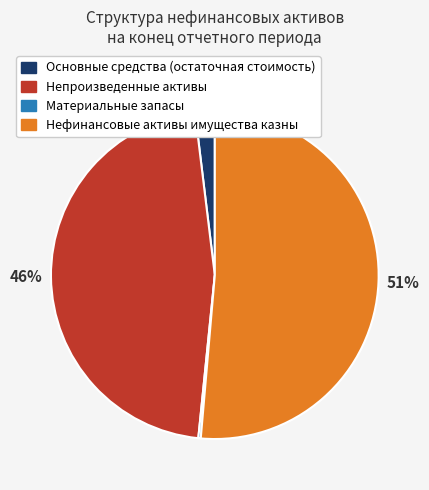

Approximately how many times larger is the value at Непроизведенные активы compared to Нефинансовые активы имущества казны?

0.9